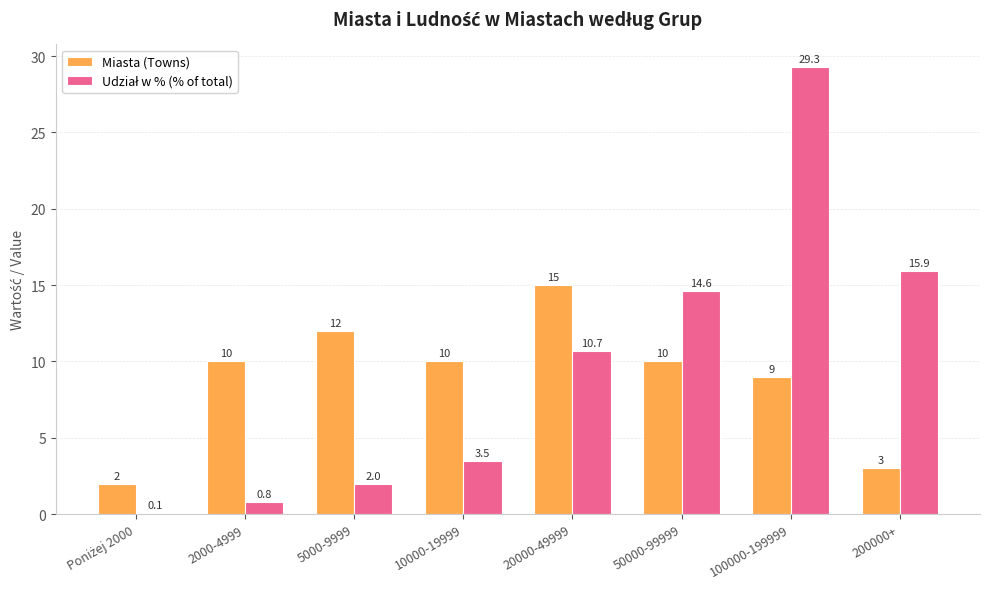

Count the number of categories in the chart.

8